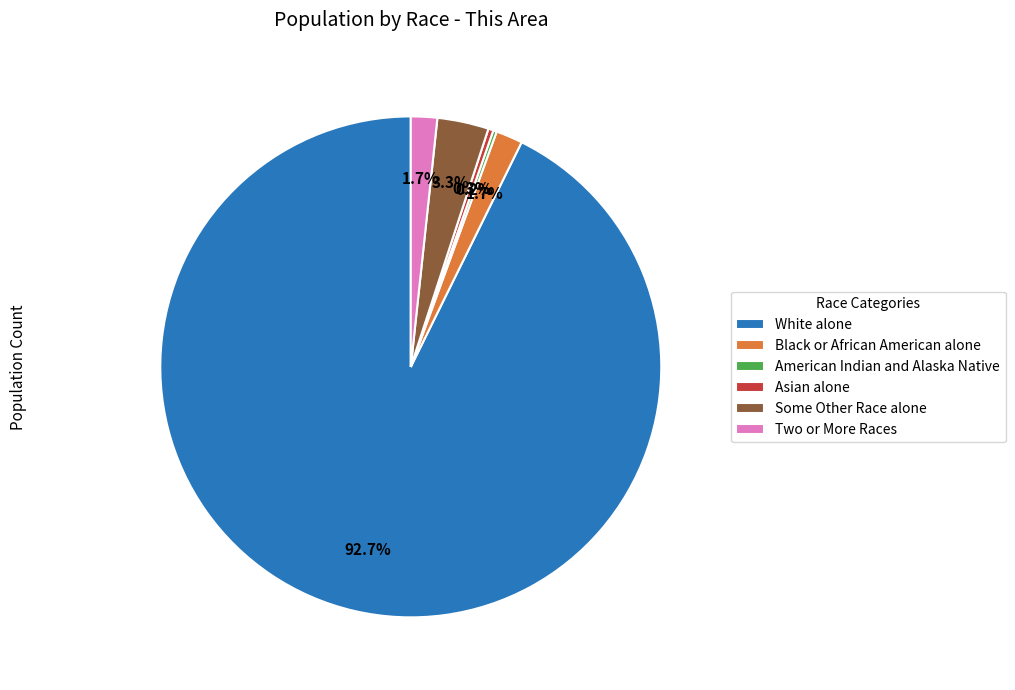

Which category has the biggest portion of the pie?

White alone